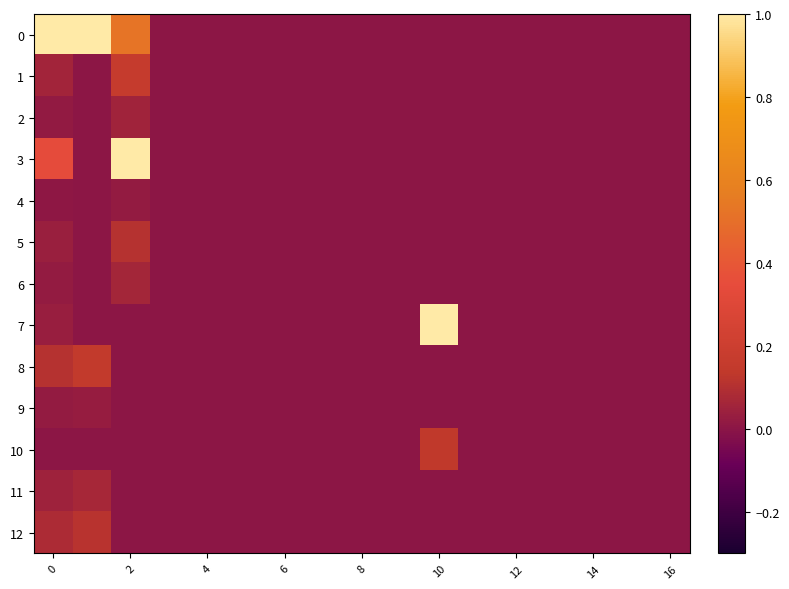

At how many categories does at least one series exceed 0?

4